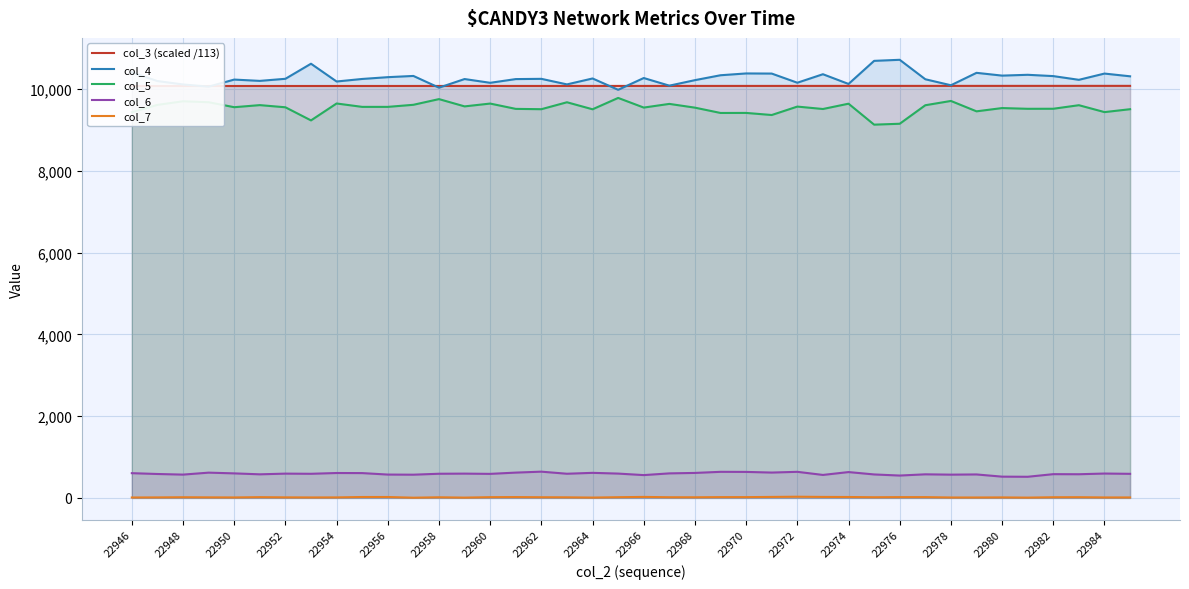

How many interior local valleys does the col_4 series have?

13